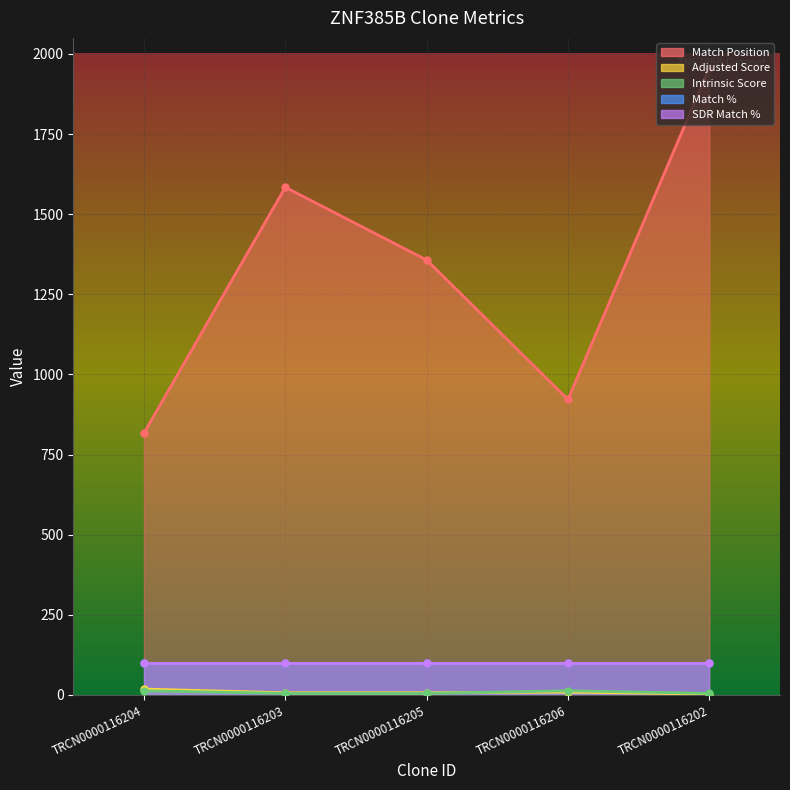

Where is Intrinsic Score nearest to the value 9?

TRCN0000116203